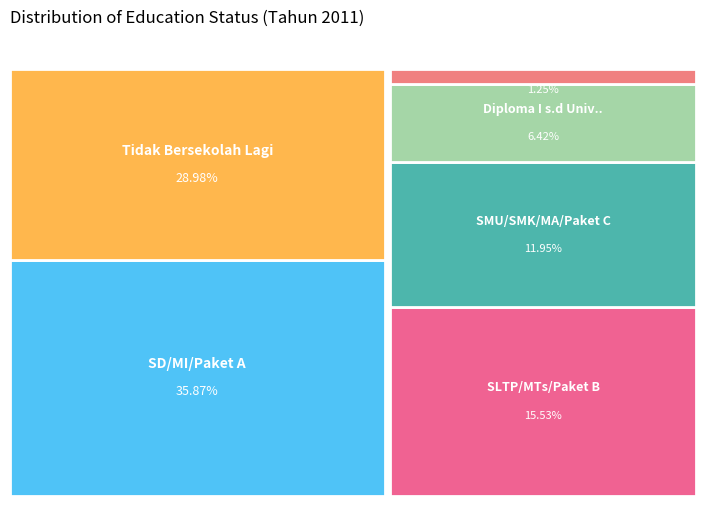

What is the smallest slice in the pie chart?

Tidak/ Belum Pernah Sekolah